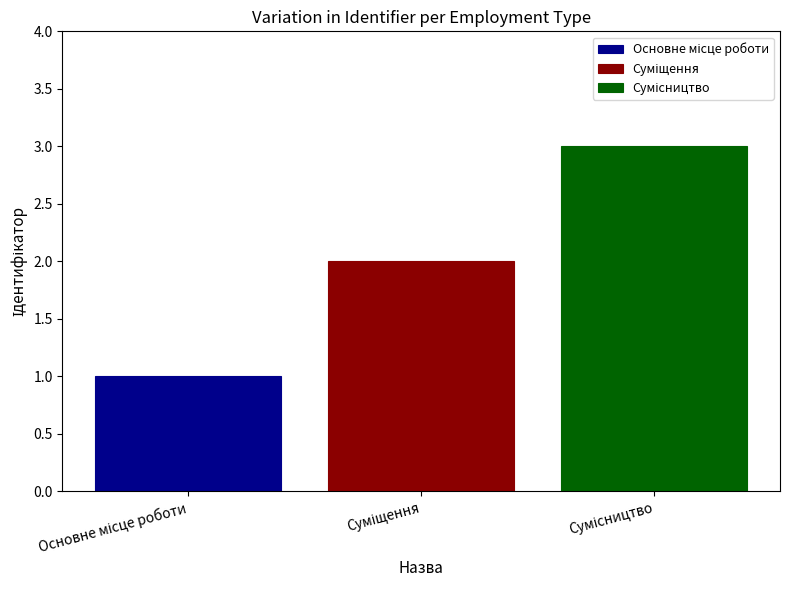

What is the greatest value displayed?

3